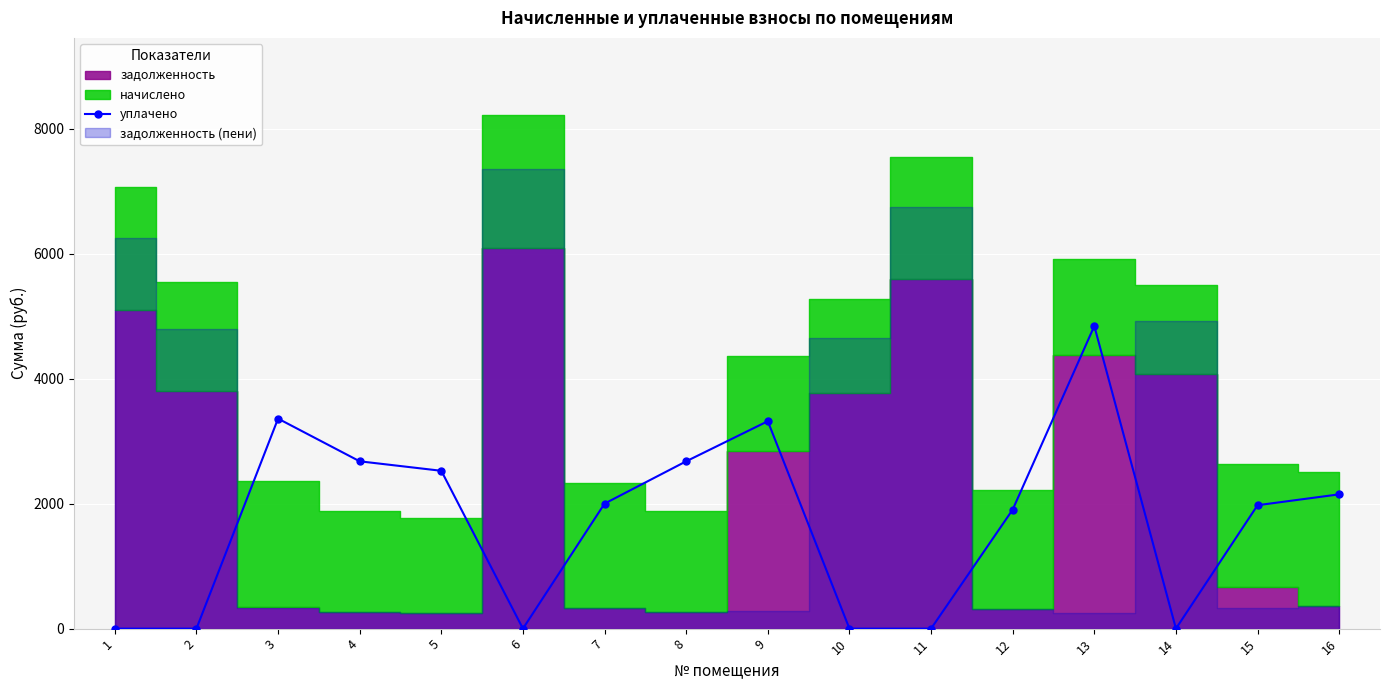

True or false: the data shows 0.0 at 11.

True